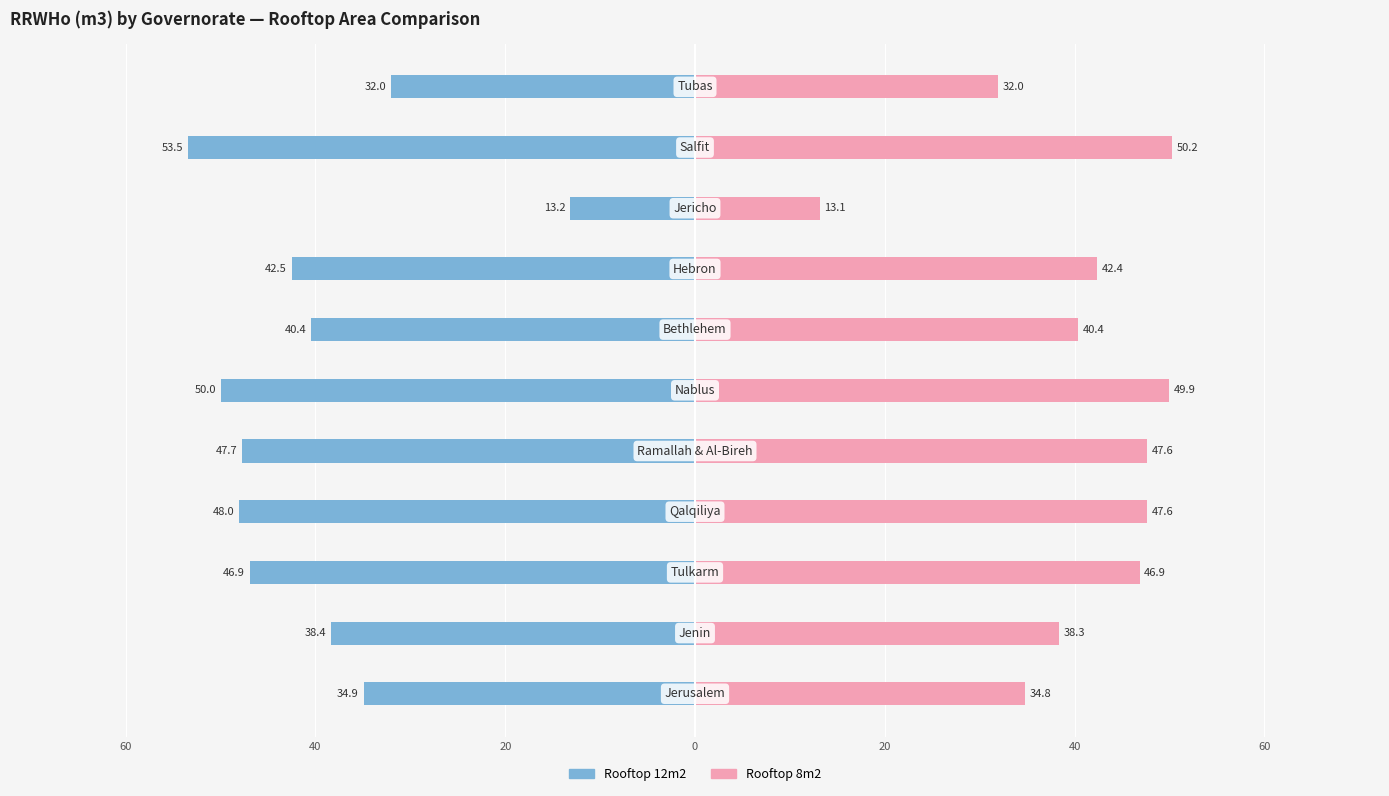

What are all the series names shown in the legend?

Rooftop 12m2, Rooftop 8m2